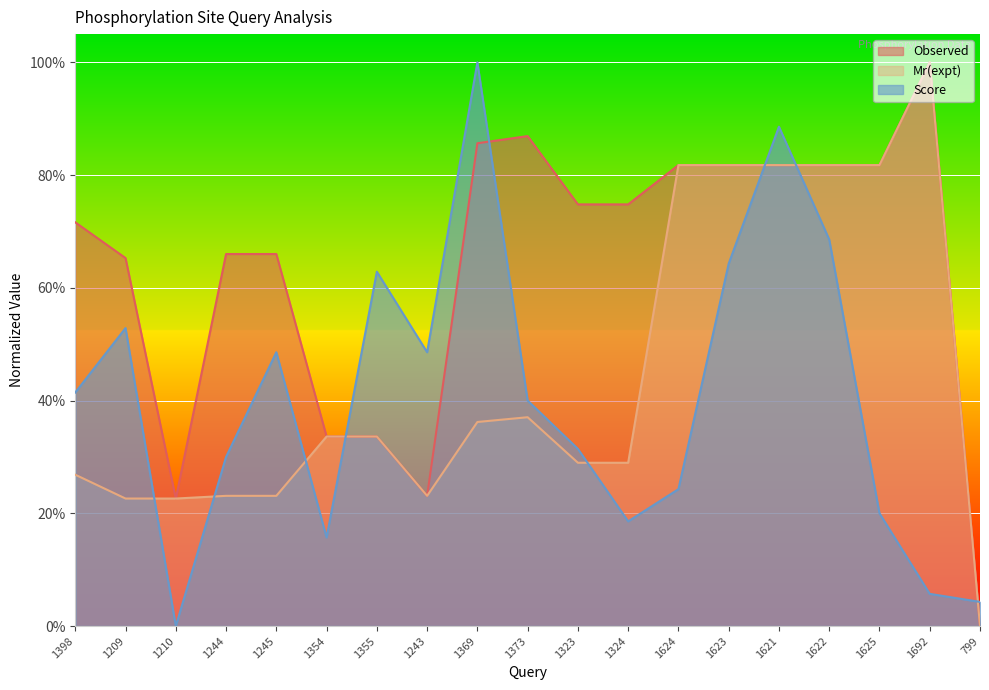

At which category does Mr(expt) reach its first local valley?

1209